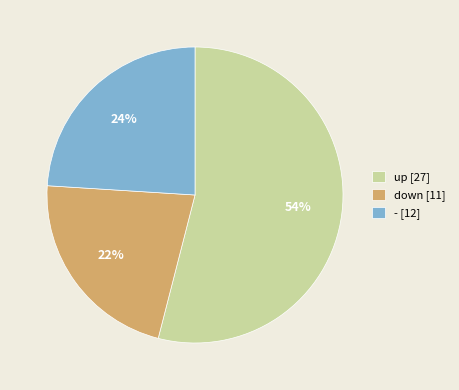

Does up account for over 50% of the chart?

Yes